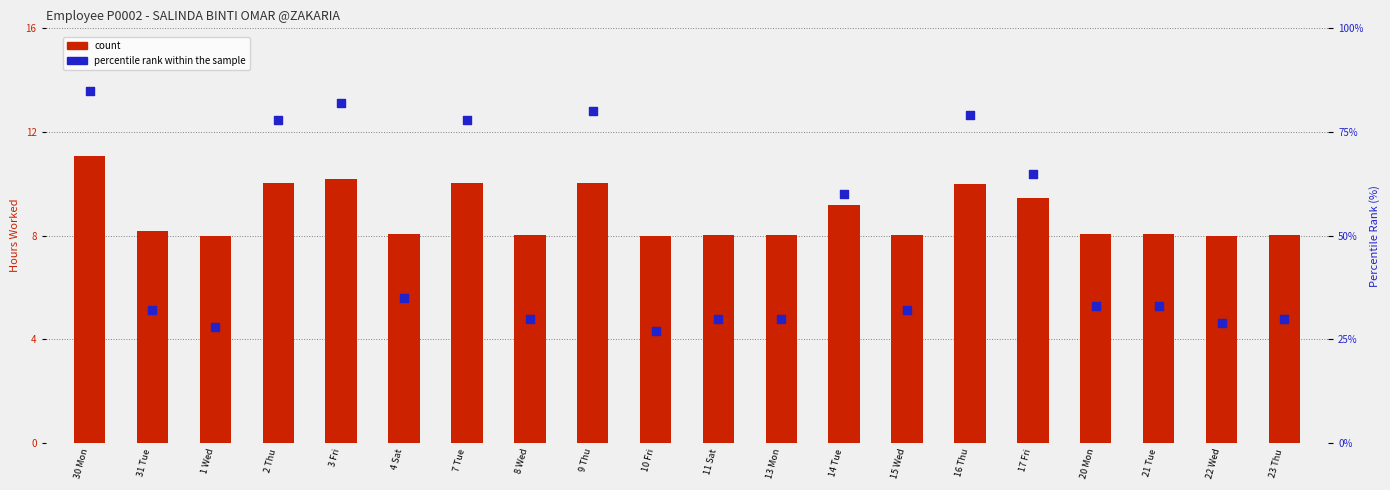

At which category is the sum across all series the highest?

30 Mon